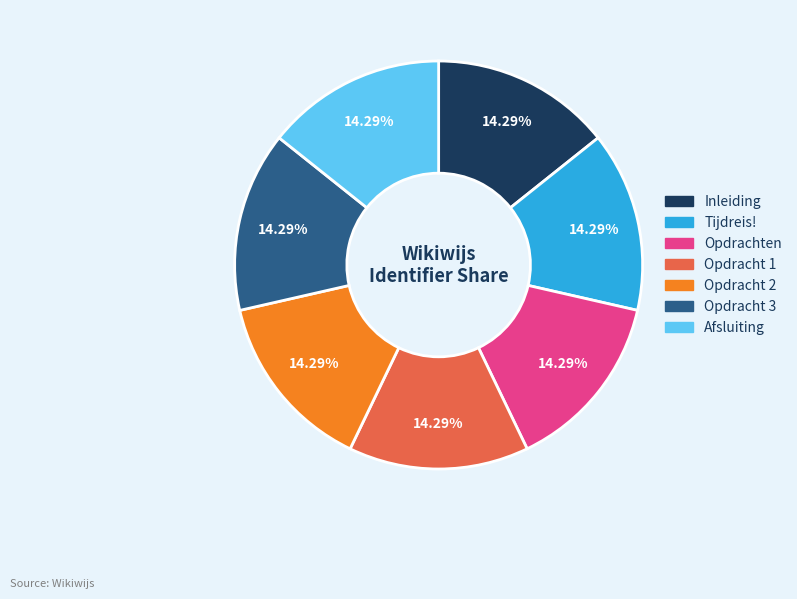

The Tijdreis! slice represents 14% of the pie. True or false?

True